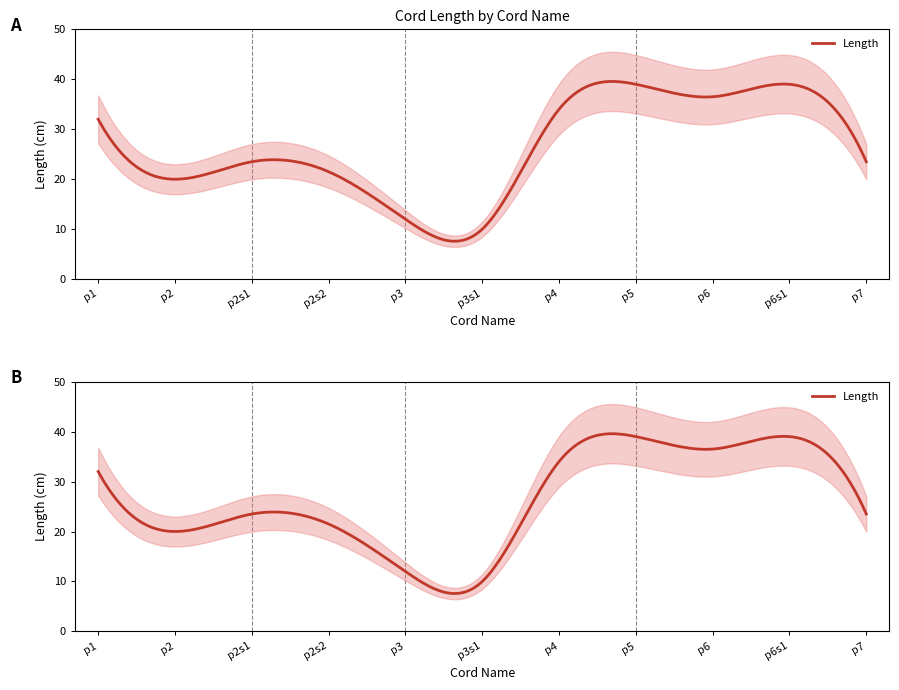

Which series has the widest spread of values?

Length